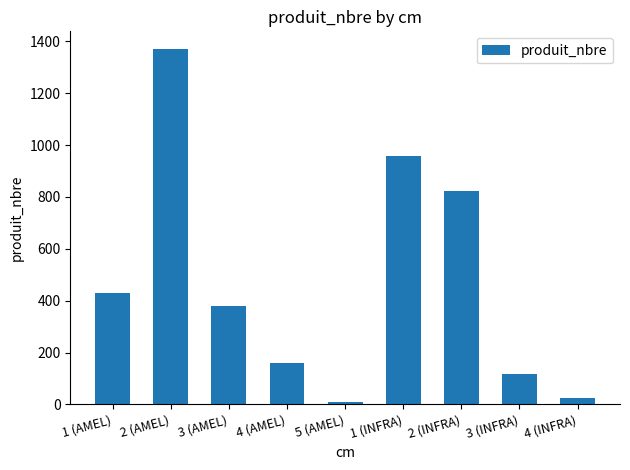

Reading left to right, extract all data points from this chart.

1 (AMEL)=429	2 (AMEL)=1370	3 (AMEL)=379	4 (AMEL)=160	5 (AMEL)=8	1 (INFRA)=957	2 (INFRA)=824	3 (INFRA)=117	4 (INFRA)=24